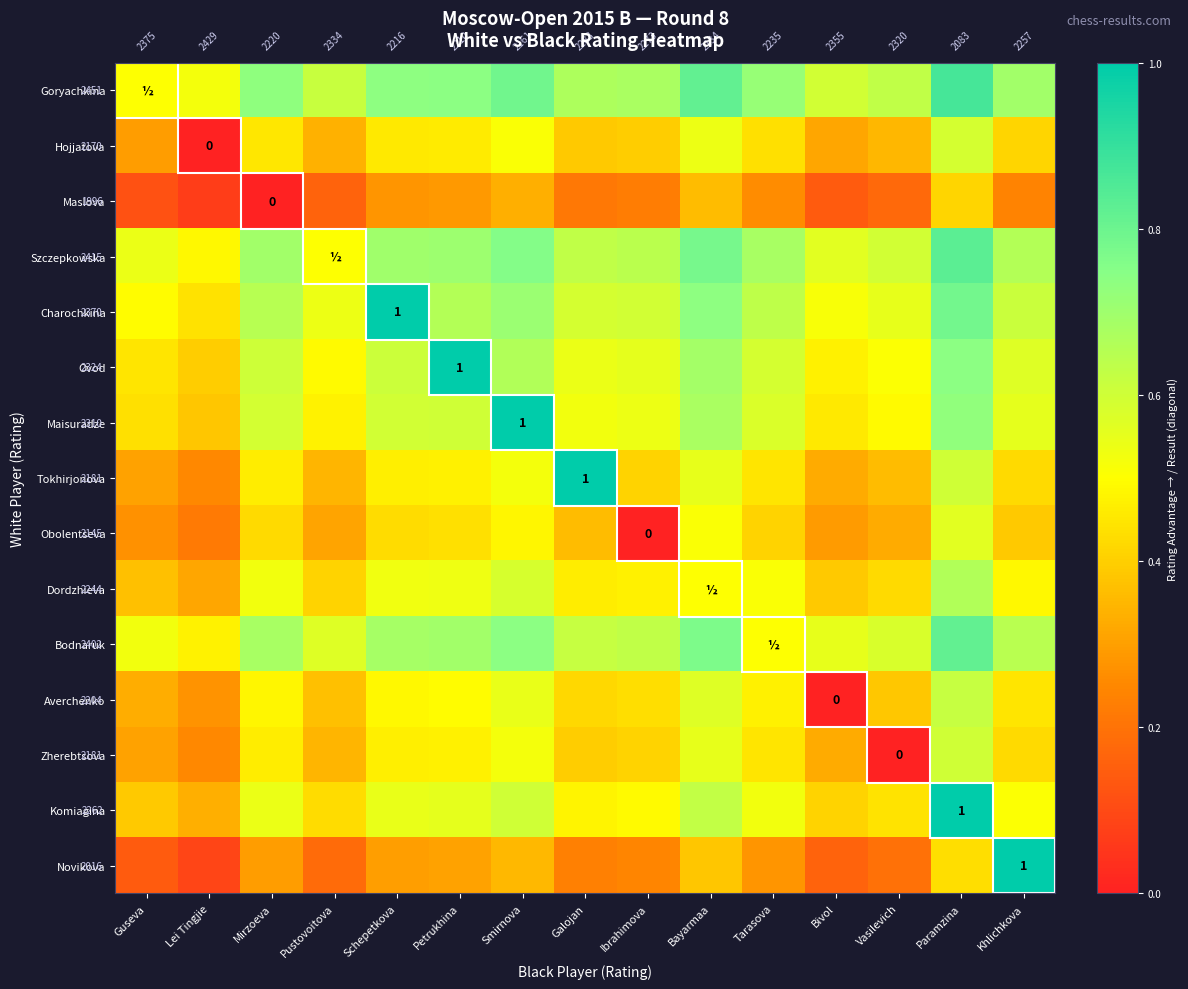

At Smirnova, list the series in order from largest to smallest.

Maisuradze, Goryachkina, Szczepkowska, Bodnaruk, Charochkina, Ovod, Komiagina, Dordzhieva, Averchenko, Tokhirjonova, Zherebtsova, Hojjatova, Obolentseva, Novikova, Maslova